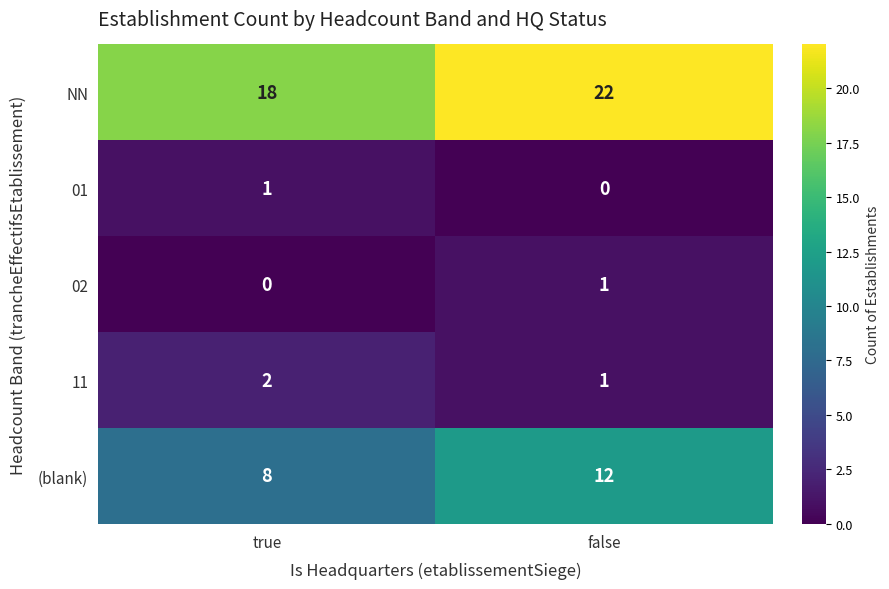

Reading left to right, what are all the values shown in this chart?

NN: true=18	false=22
01: true=1	false=0
02: true=0	false=1
11: true=2	false=1
(blank): true=8	false=12